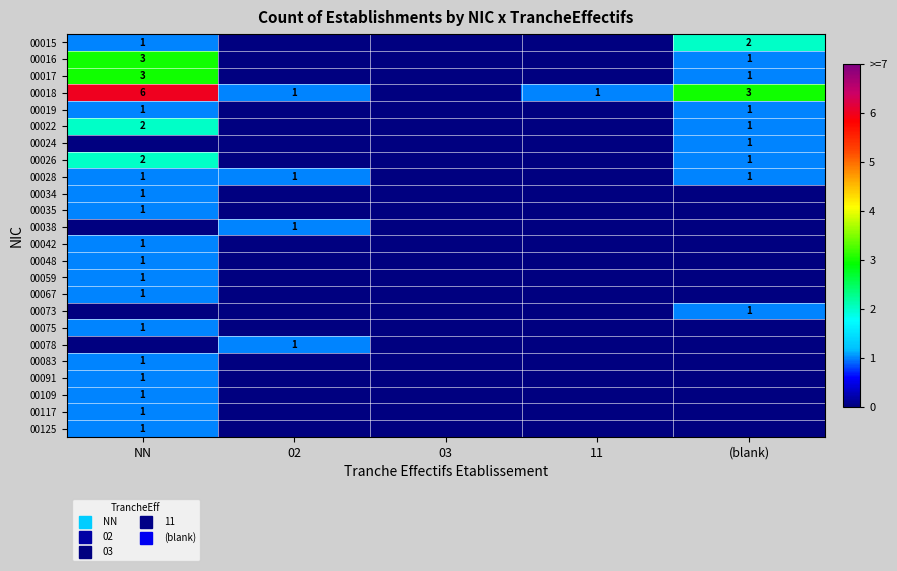

Count the 00042 values in the range 0 to 1.

5